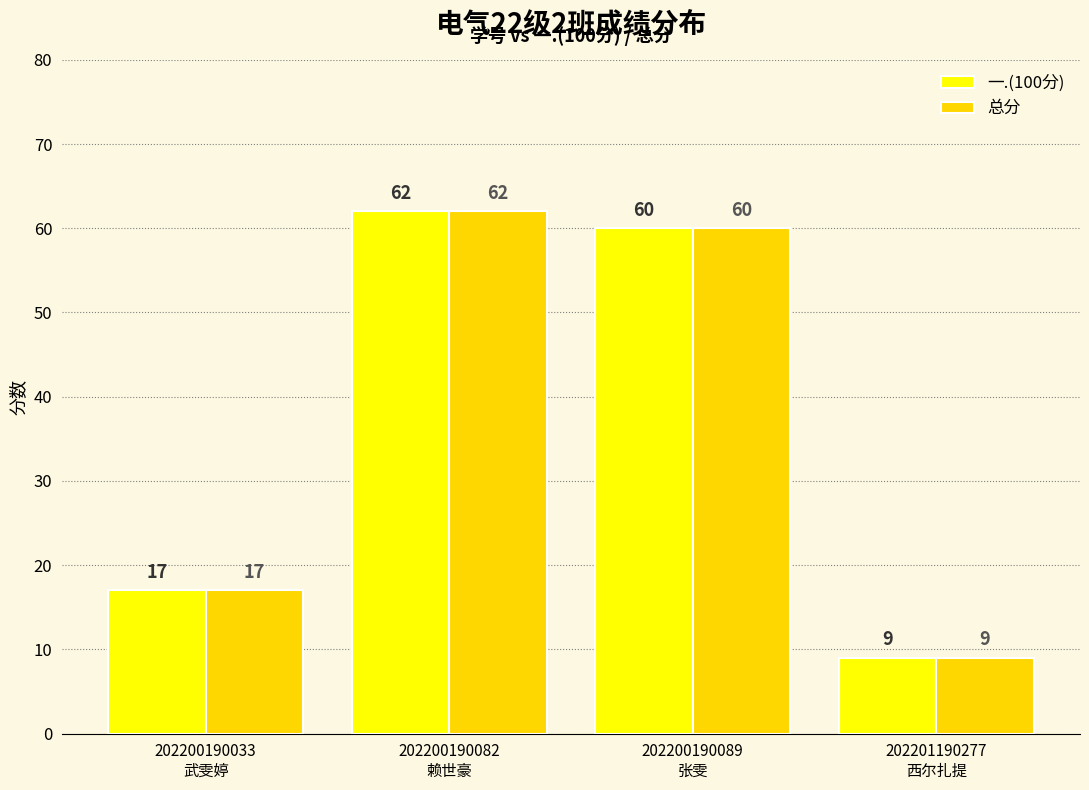

At which category is the sum across all series the highest?

202200190082
赖世豪